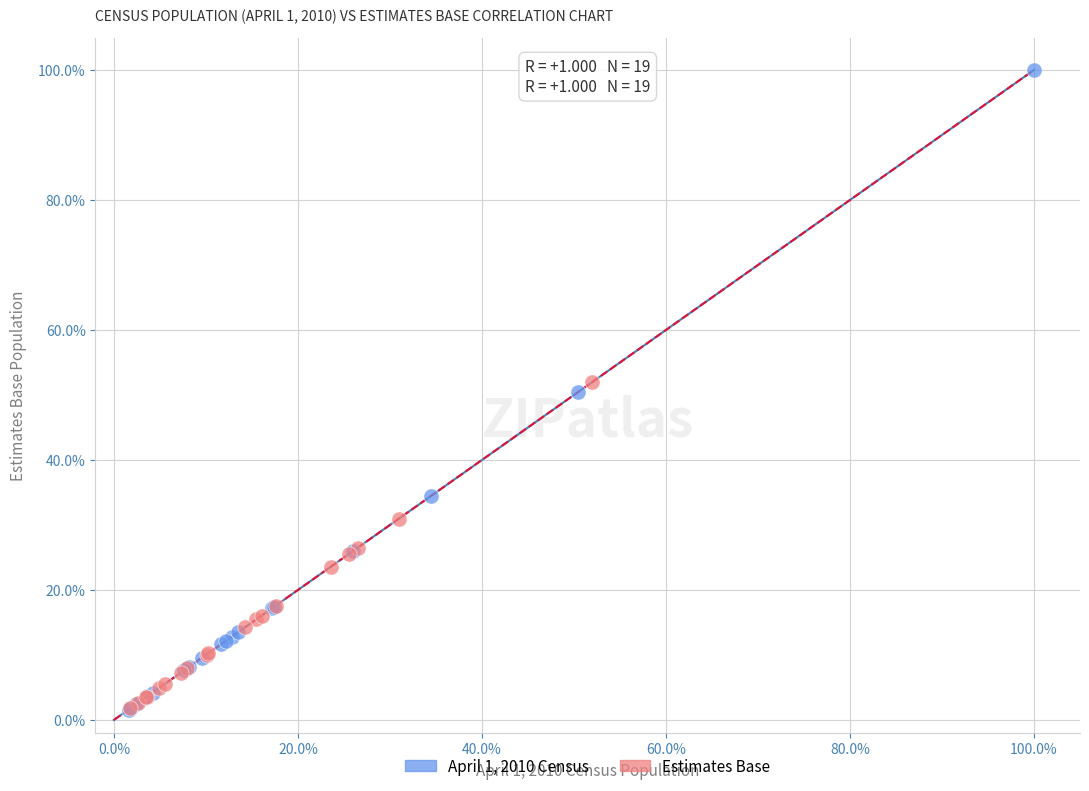

What are all the series names shown in the legend?

April 1, 2010 Census, Estimates Base